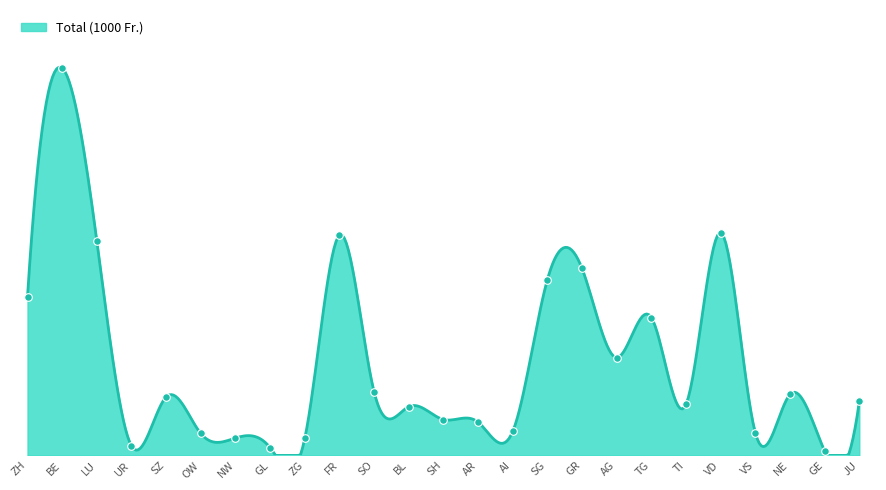

Approximately how many times larger is the value at SH compared to SG?

0.2